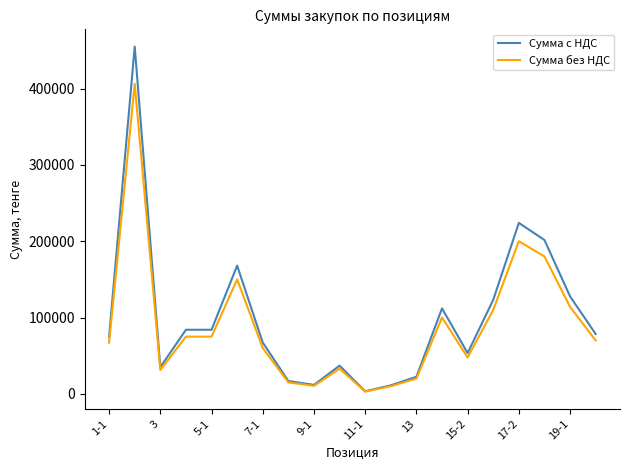

Which series has the largest total across all categories?

Сумма с НДС